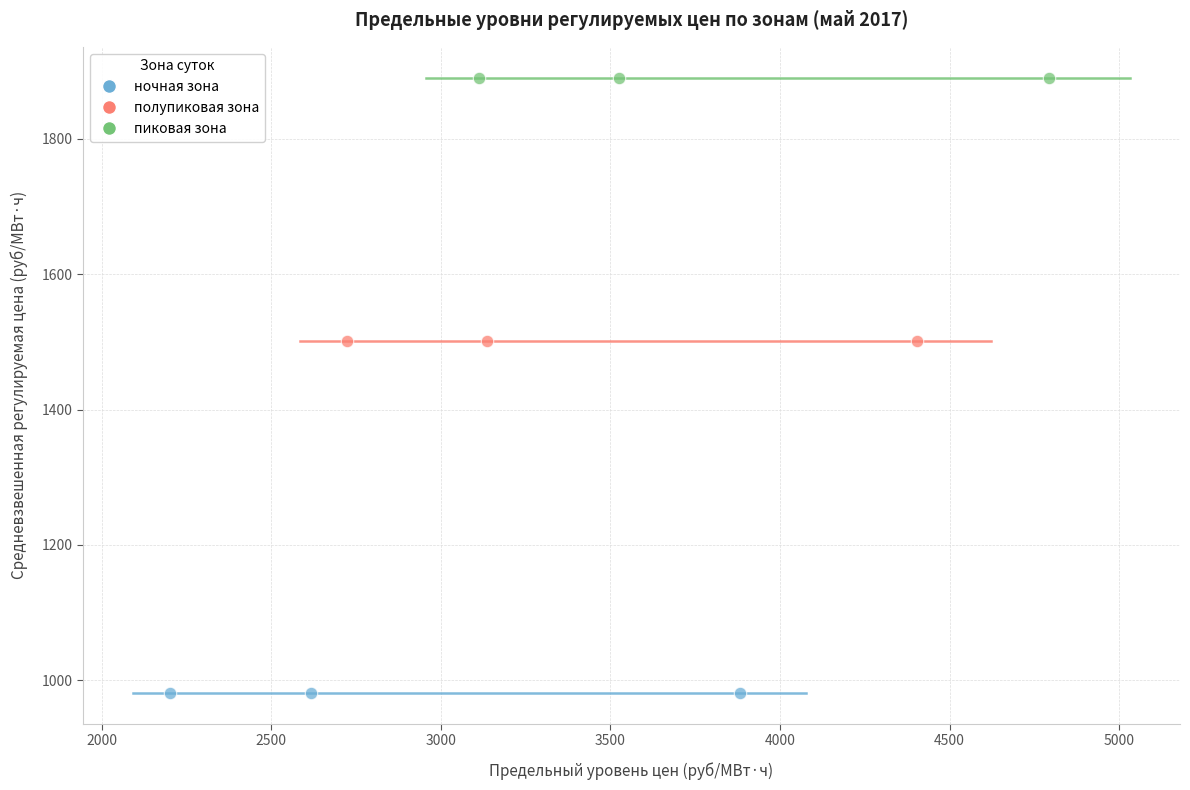

What are all the series names shown in the legend?

ночная зона, полупиковая зона, пиковая зона